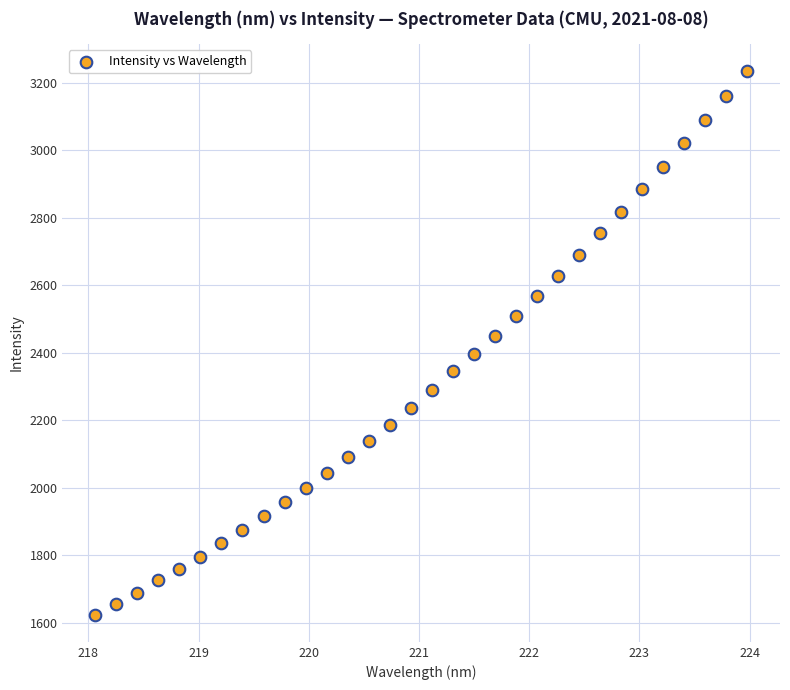

What is the range of X values (max minus min)?

5.9